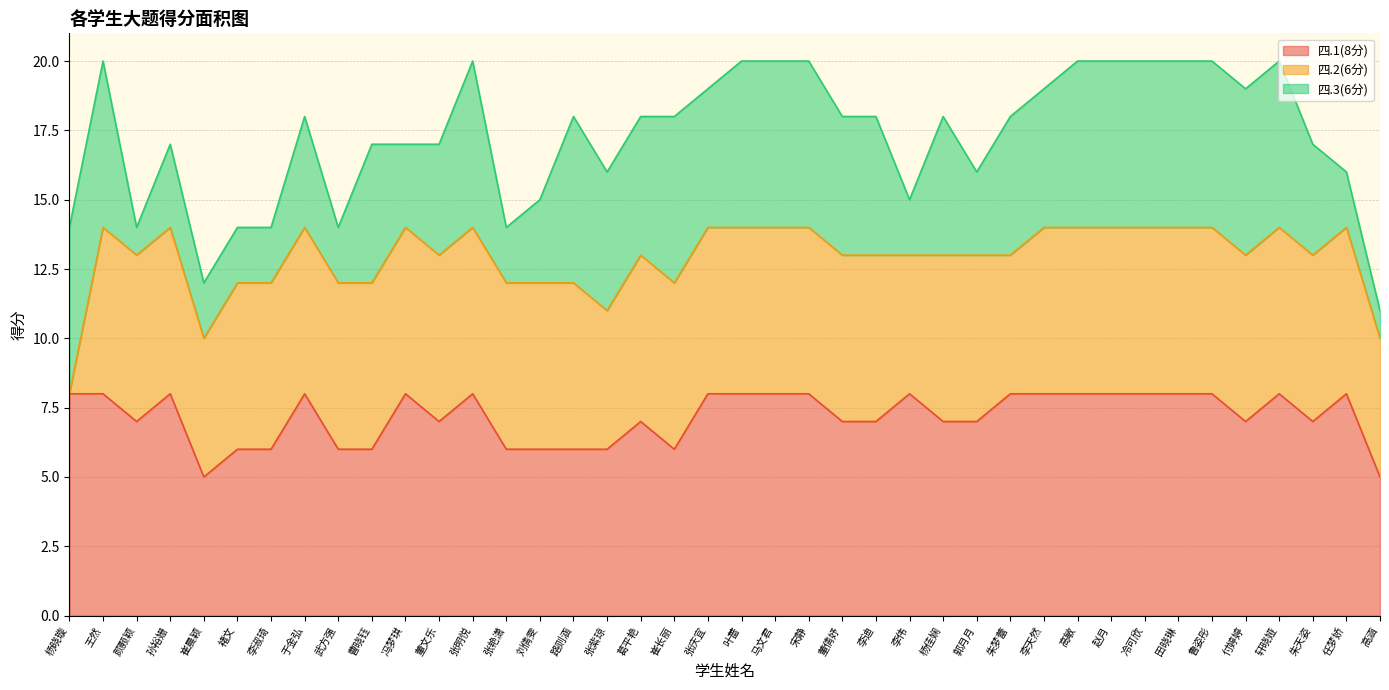

True or false: 四.2(6分) has a value of 6 at 任梦娇.

True